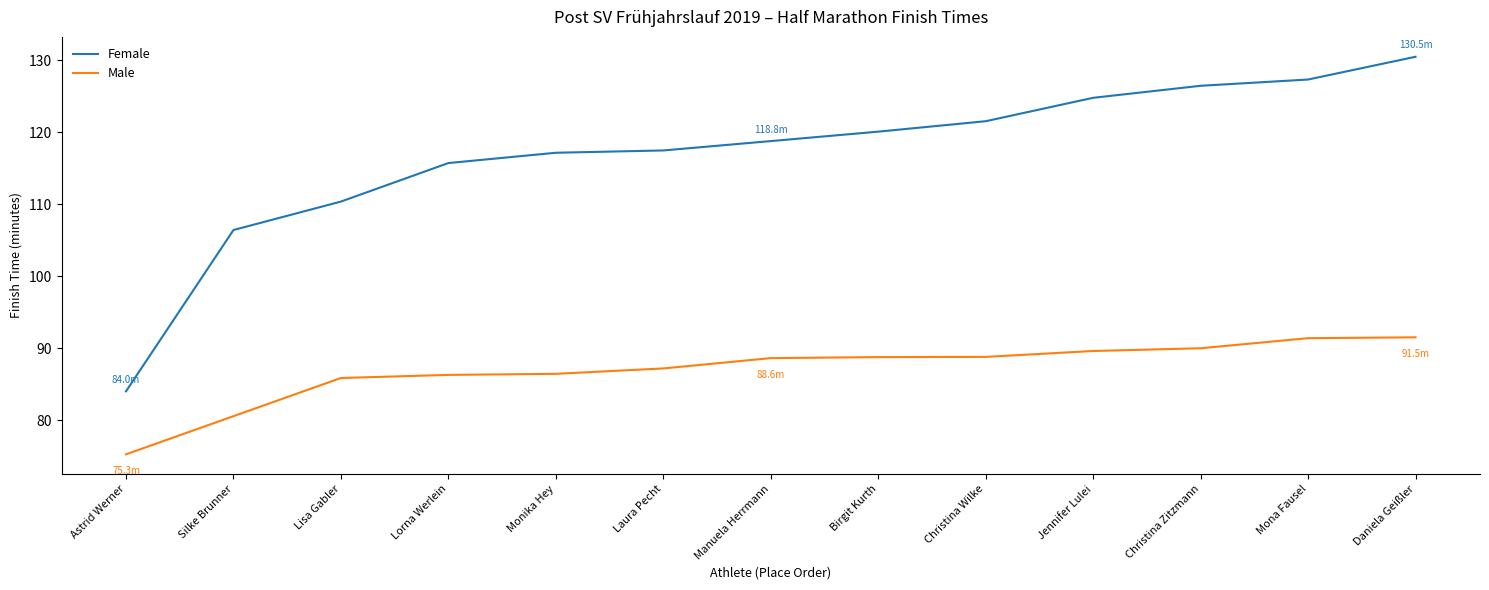

What is the average value of the Female series?

117.0